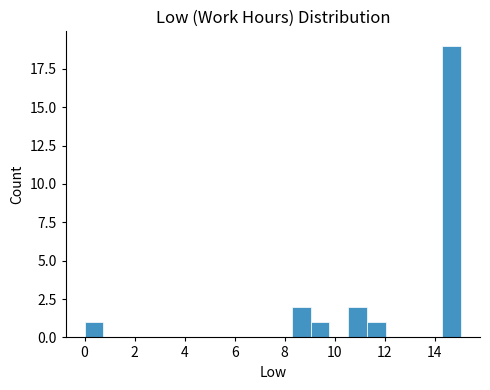

Read against the x-axis, roughly where is the centre of the tallest bar?

14.6